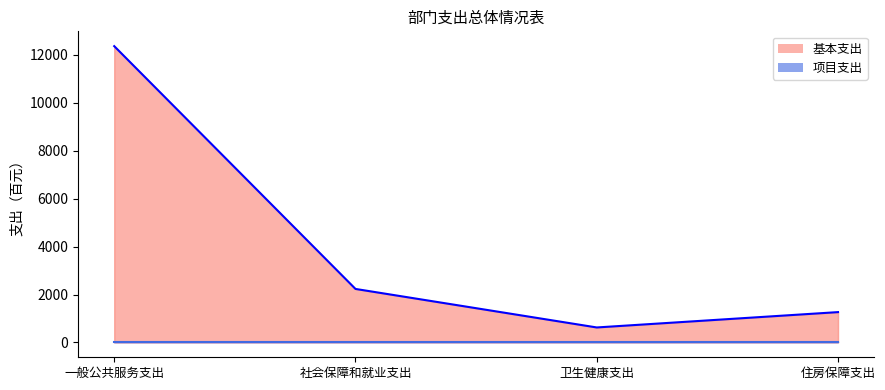

What is the minimum value shown in the chart?

626